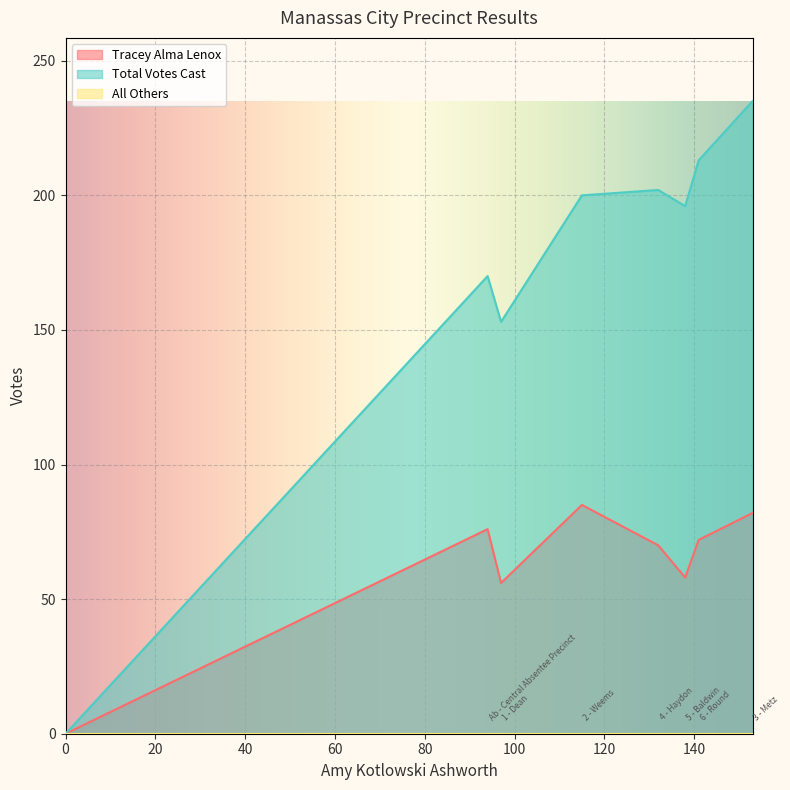

What is the greatest value displayed?

235